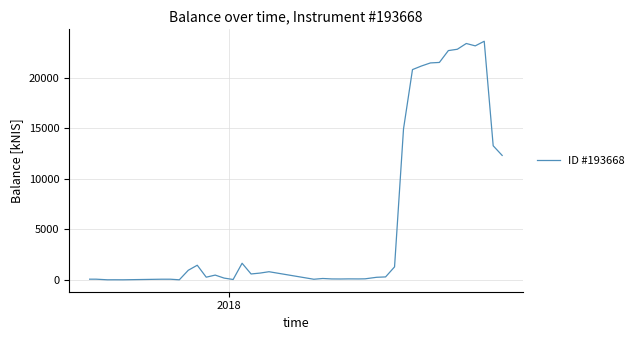

Is this an area chart (filled region under the line)?

No